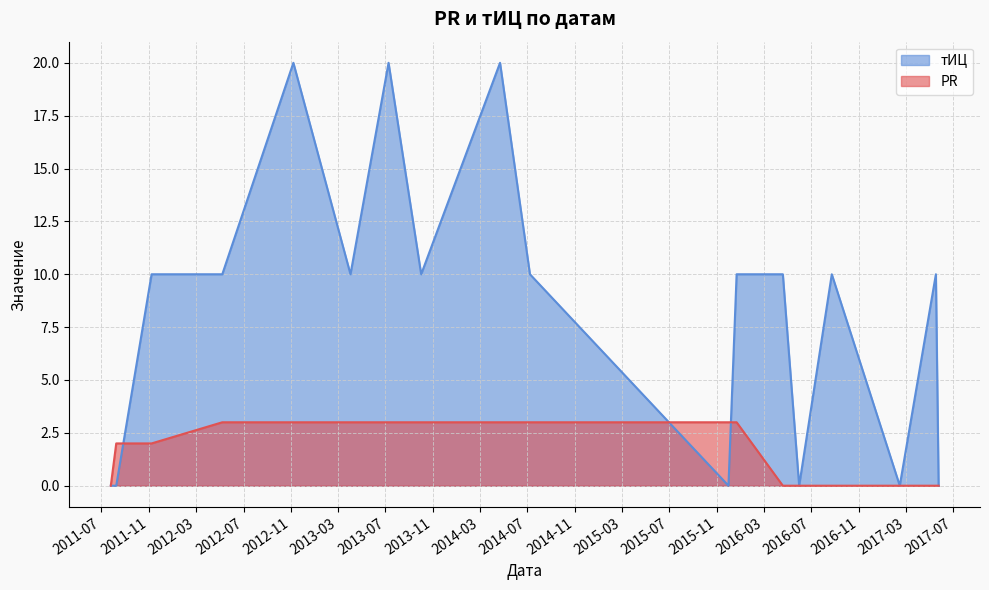

How many lines are shown in the chart?

2